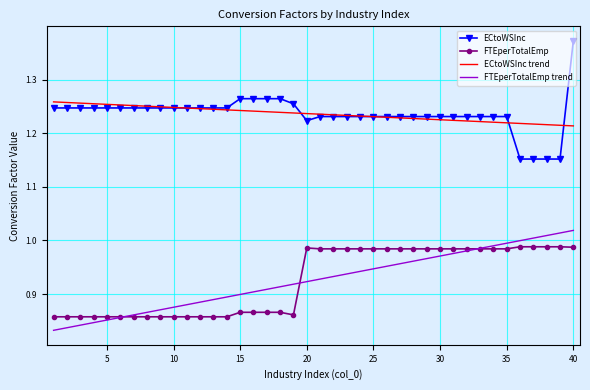

What is the difference between the maximum and minimum values in the ECtoWSInc series?

0.2